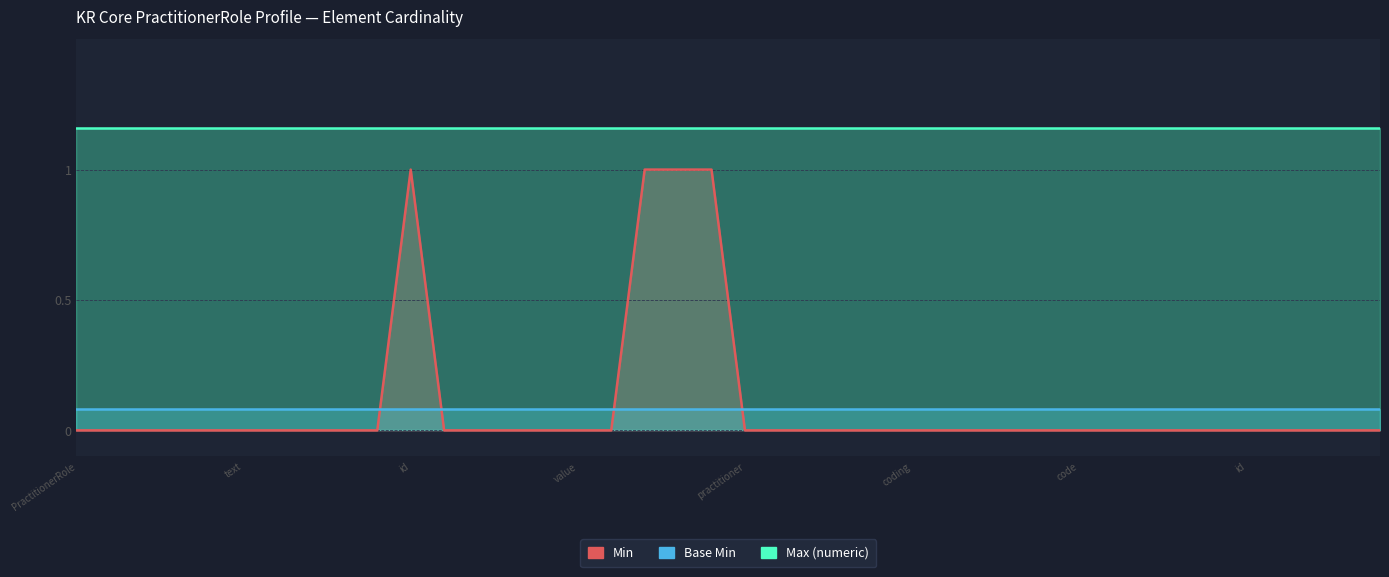

Which has a higher value, id or practitioner?

id